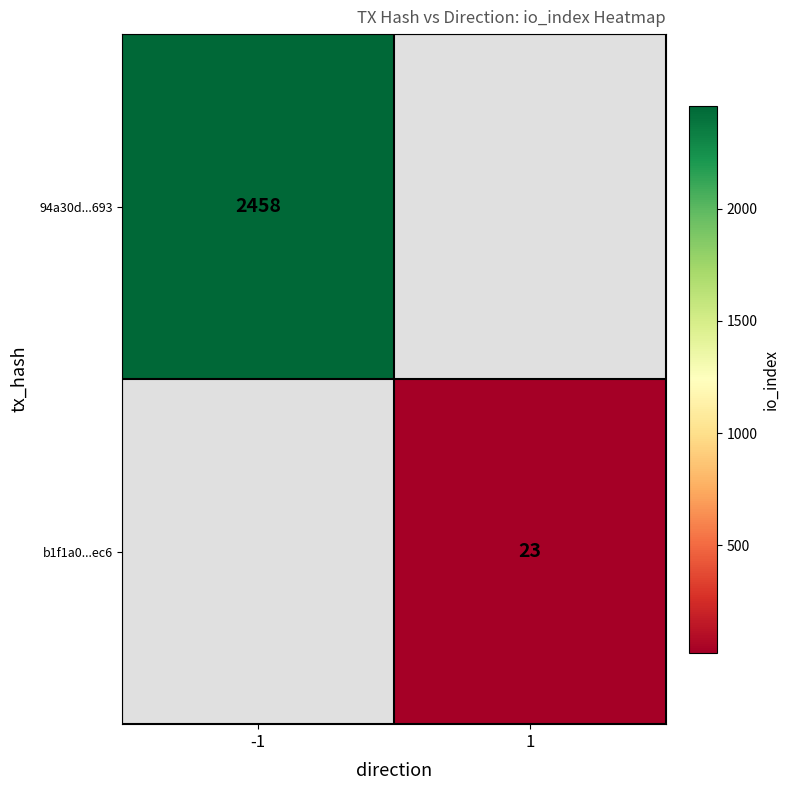

Is it true that 94a30d...693 equals 660 at -1?

False